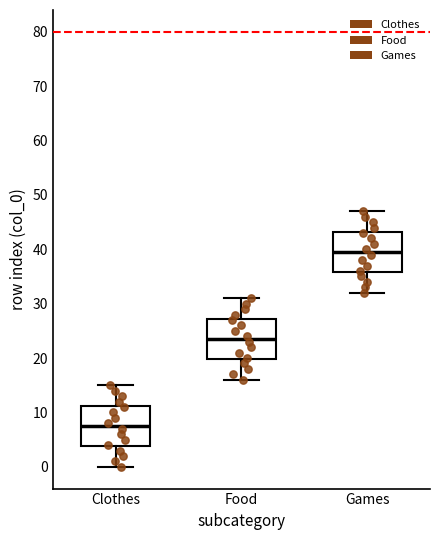

Reading left to right, read every box against the y-axis: the position of its median line, the range the box covers, and the ends of its whiskers. The values are not printed on the chart, so give them approximately, as read against the axis.

Clothes: median 8, box 4 to 11, whiskers 0 to 15
Food: median 24, box 20 to 27, whiskers 16 to 31
Games: median 40, box 36 to 43, whiskers 32 to 47